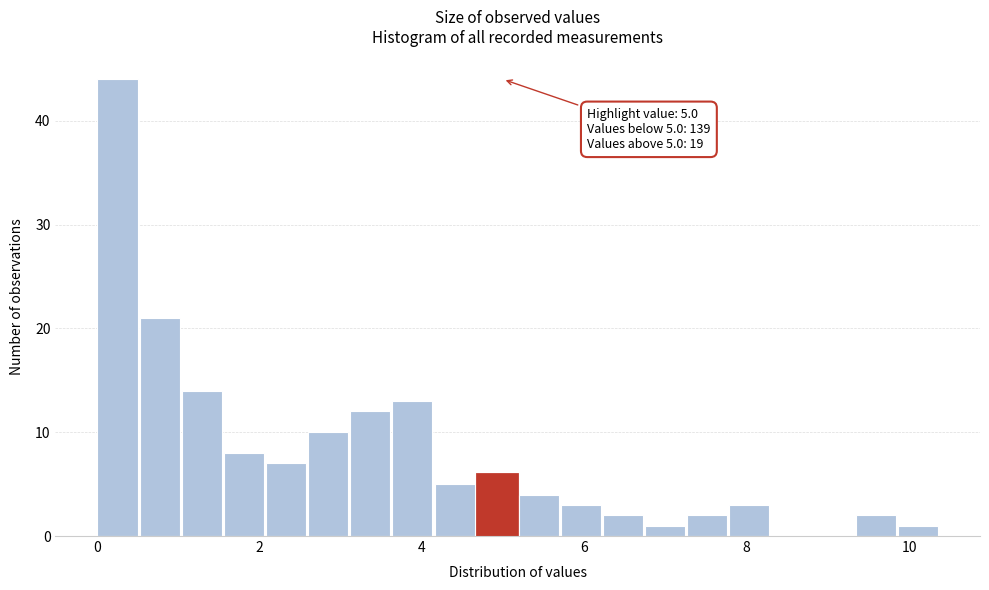

Read against the x-axis, roughly where is the centre of the tallest bar?

0.2